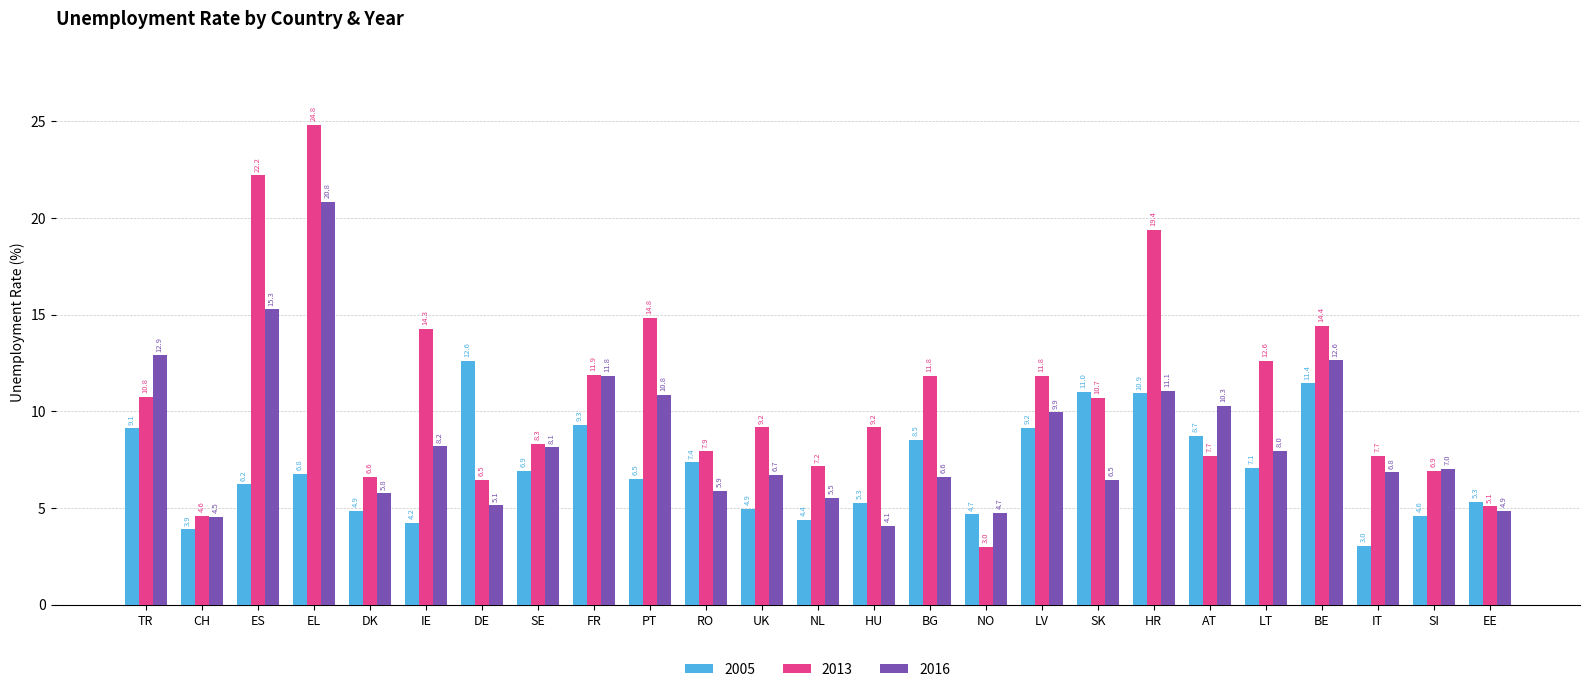

How many categories are shown in the chart?

25